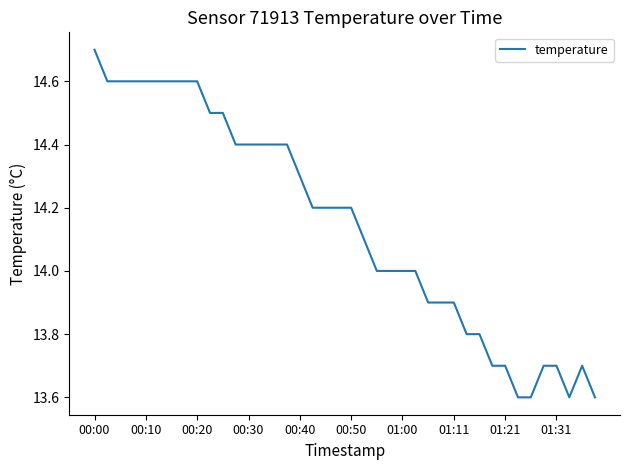

What is the difference between the maximum and minimum values?

1.1